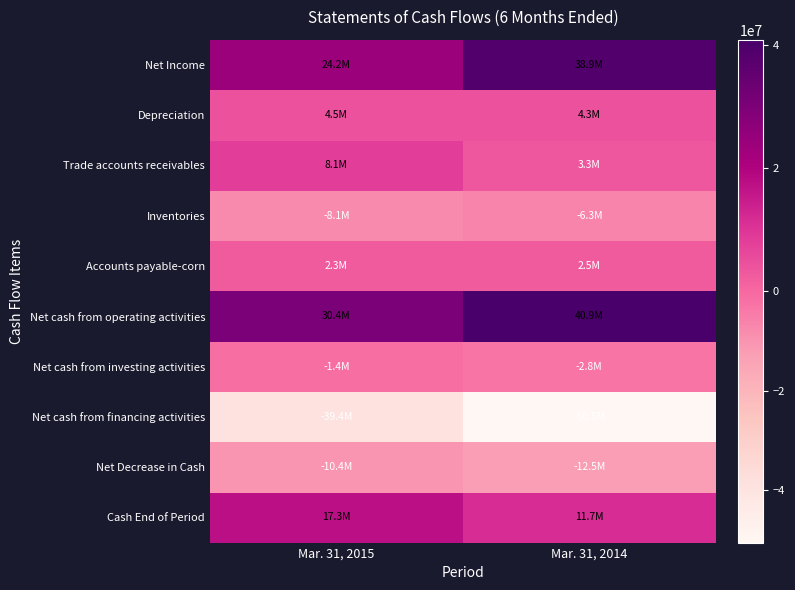

What is the spread (max minus min) of values at Mar. 31, 2015?

69863898